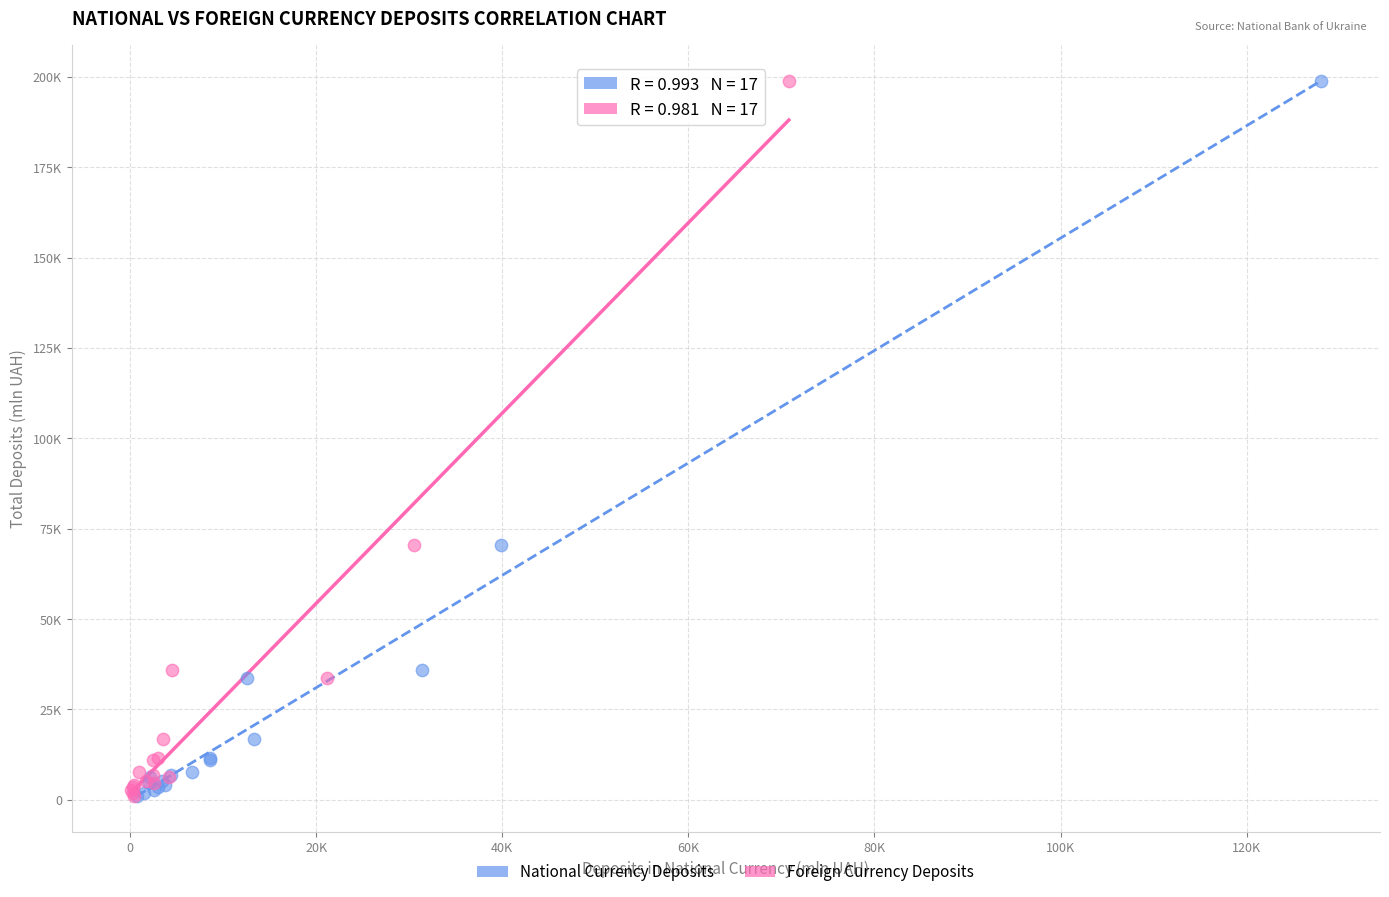

What are all the series names shown in the legend?

National Currency Deposits, Foreign Currency Deposits